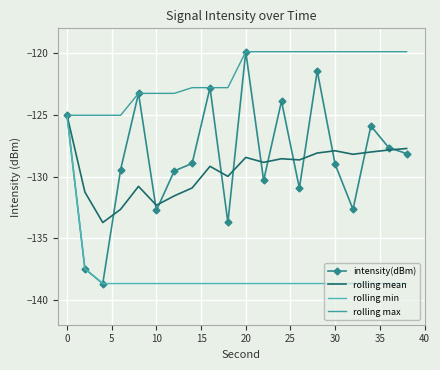

Which series has the largest range (max minus min)?

intensity(dBm)